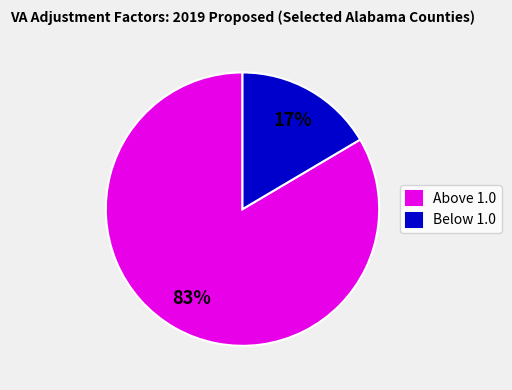

True or false: Below 1.0 accounts for 5% of the total.

False